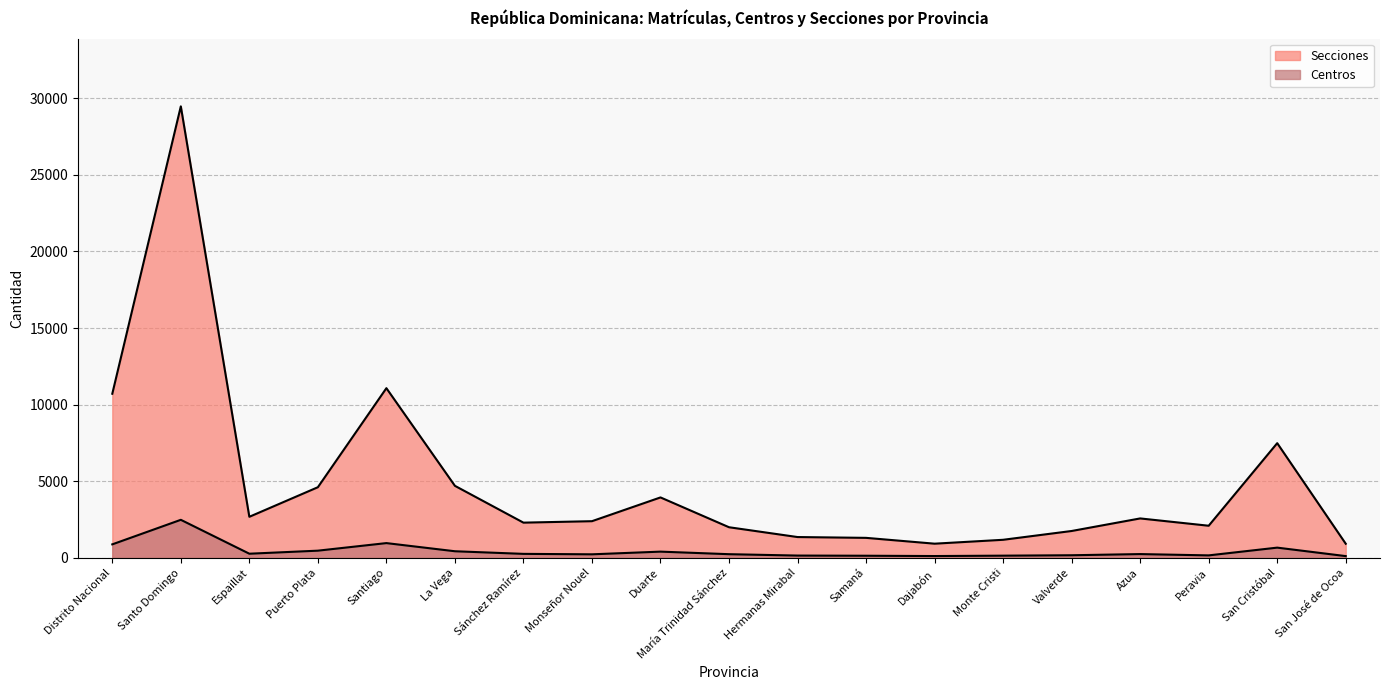

The Centros series shows 235 at Monseñor Nouel. True or false?

True